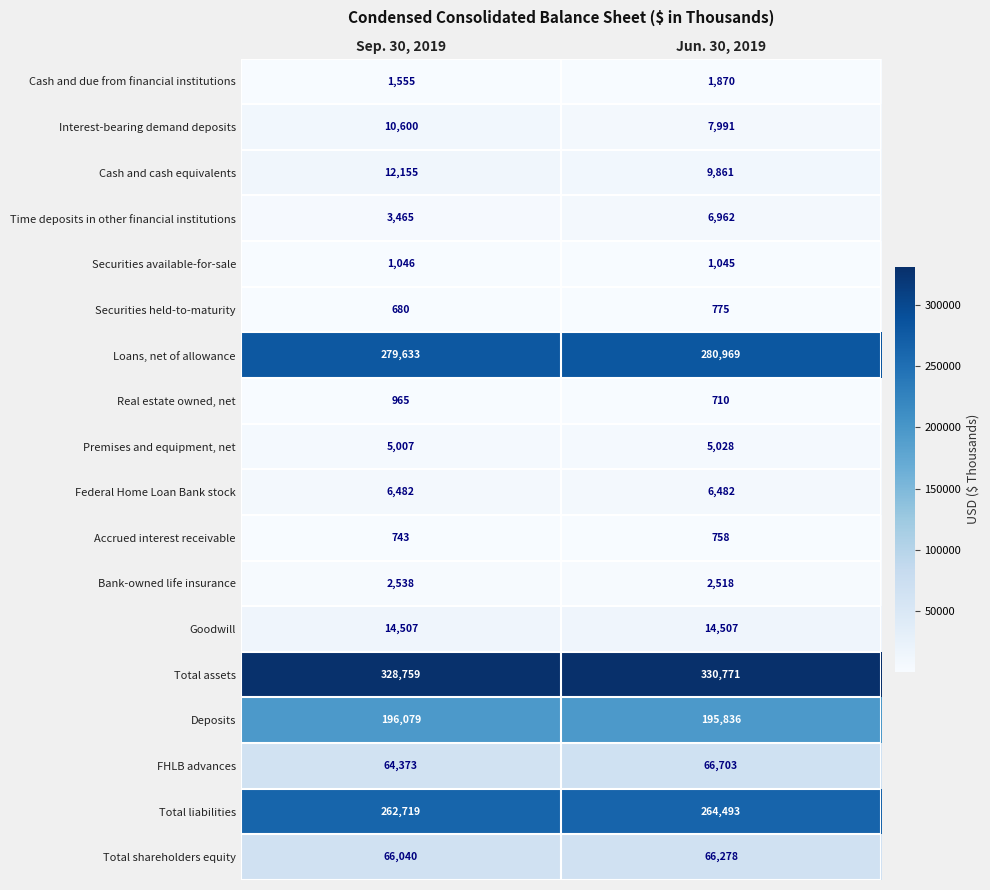

What is the approximate value of Securities available-for-sale at Sep. 30, 2019?

1046